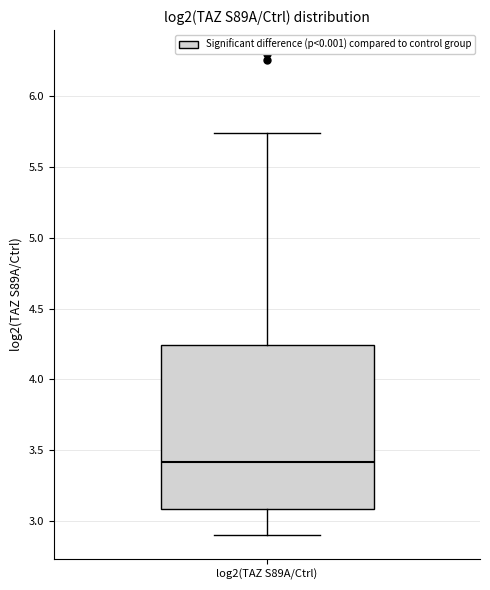

Read this box plot against the y-axis: the position of the median line, the range covered by the box, and the ends of both whiskers. The values are not printed on the chart, so give them approximately, as read against the axis.

median 3.40, box 3.10 to 4.25, whiskers 2.90 to 5.75